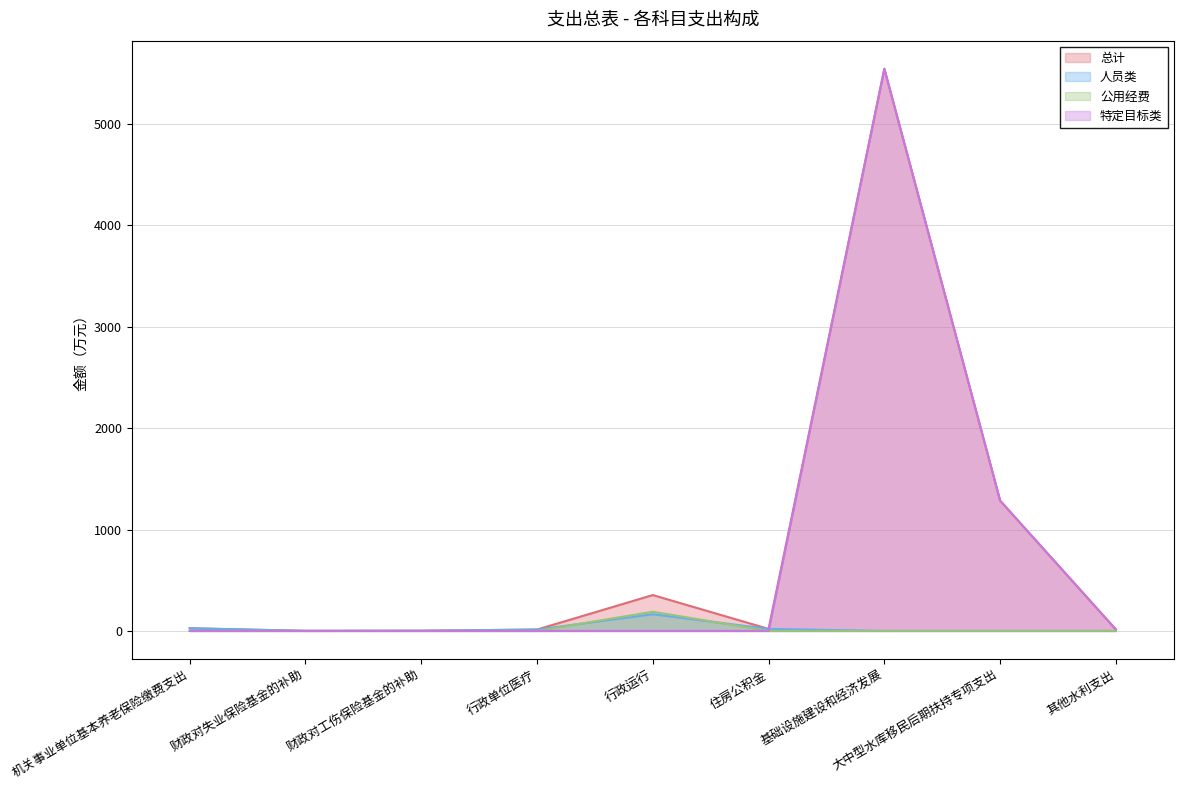

Rank the series by their maximum value, from highest to lowest.

总计, 特定目标类, 公用经费, 人员类